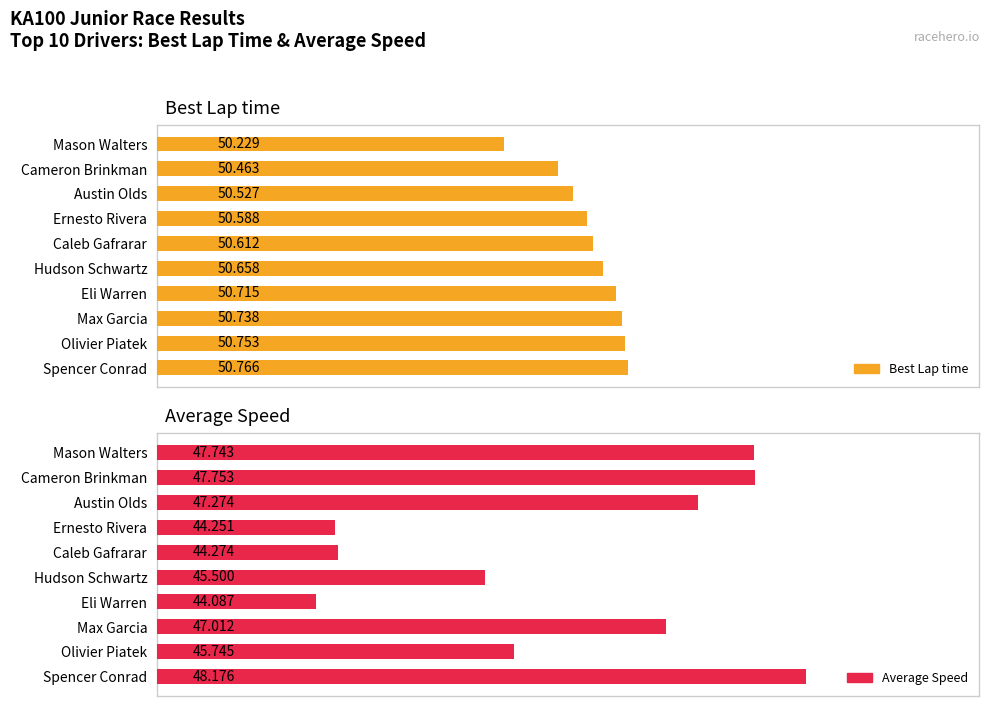

Which has a higher value, Cameron Brinkman or Caleb Gafrarar?

Caleb Gafrarar